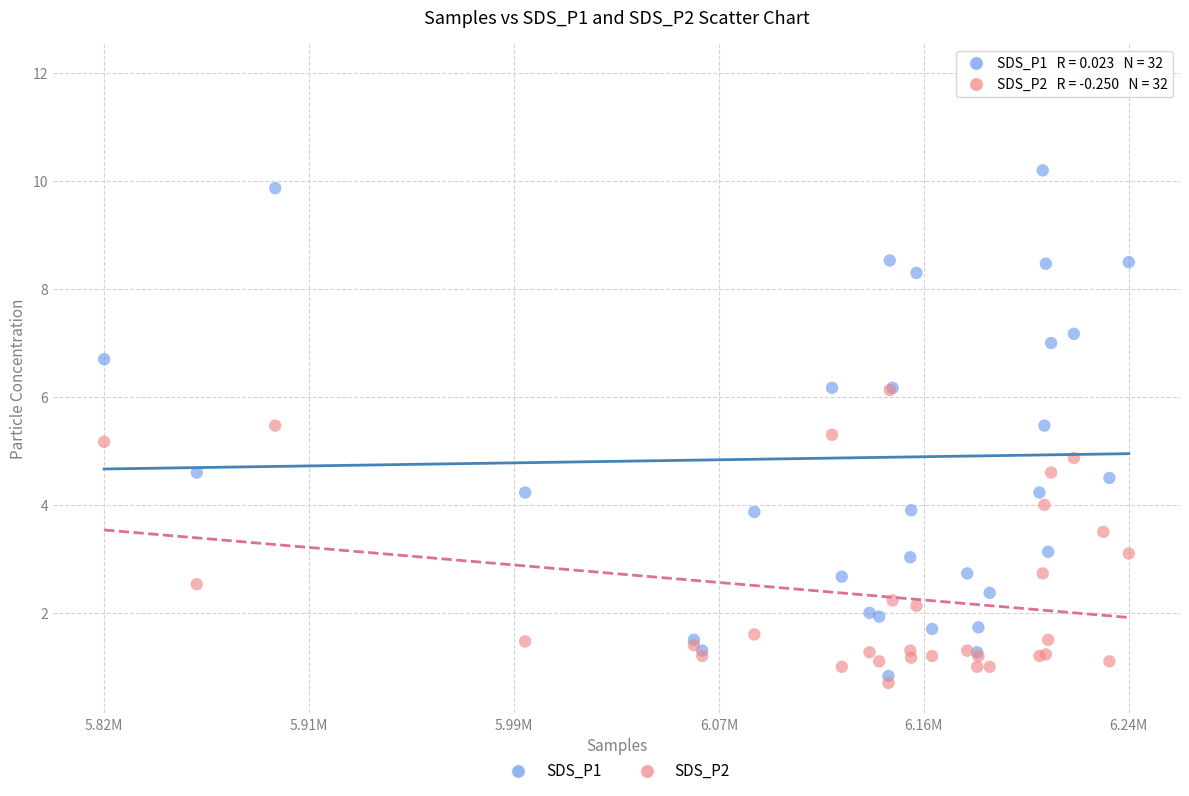

What are all the series names shown in the legend?

SDS_P1, SDS_P2